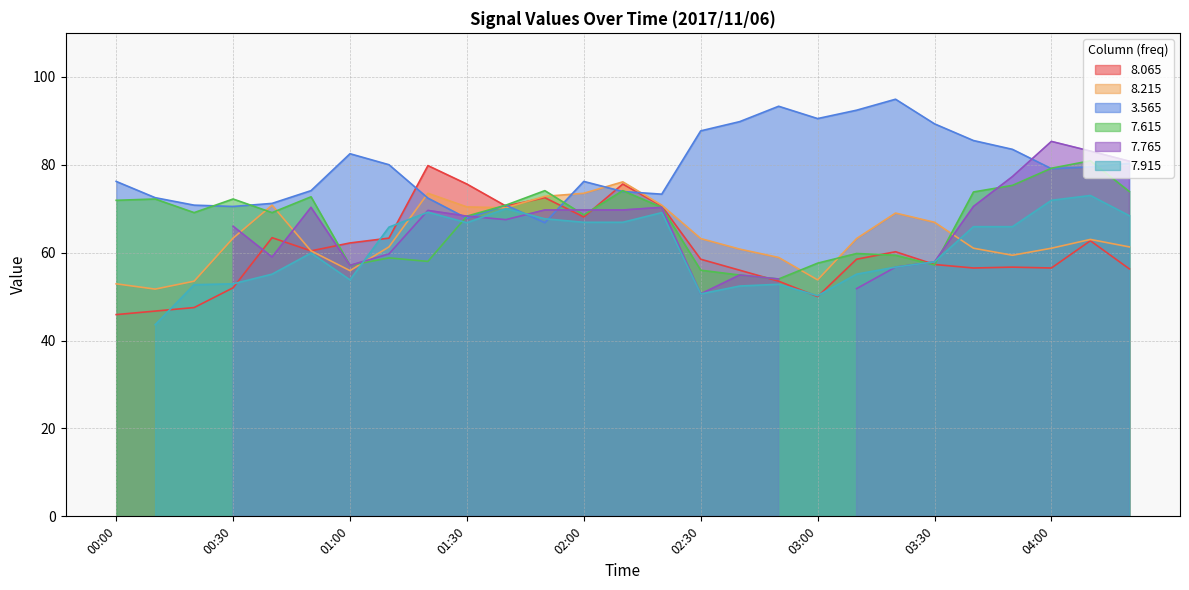

In   7.615, how many points are lower than both neighbors (excluding endpoints)?

7